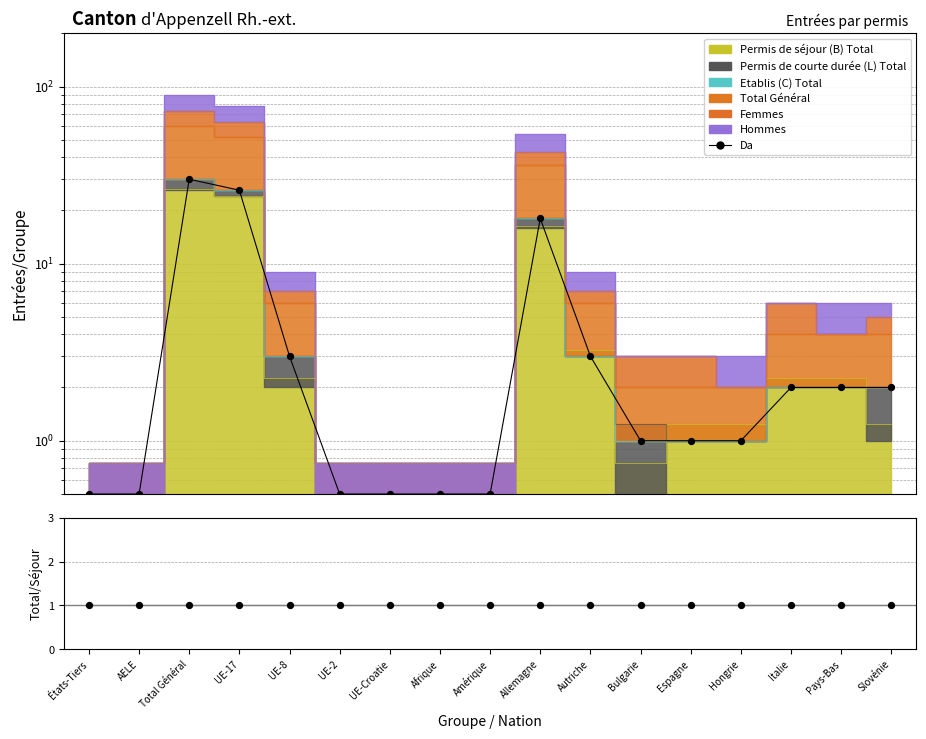

What is the ratio of the value at Amérique to the value at Italie?

0.2